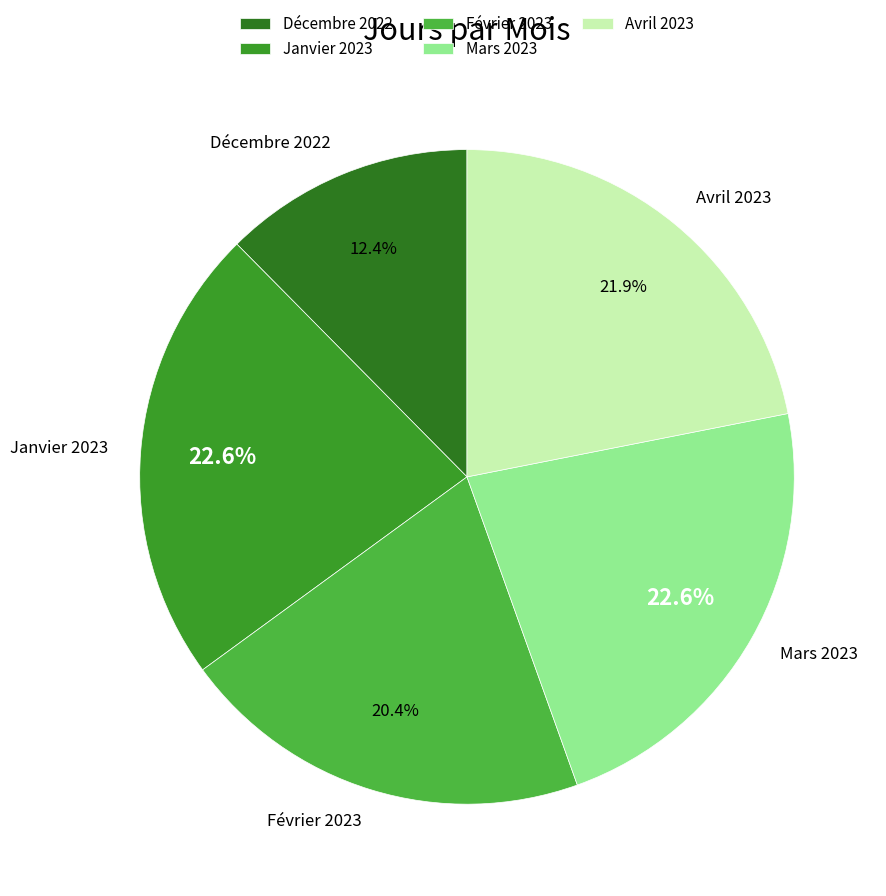

How much of the chart is everything except Mars 2023?

77.4%